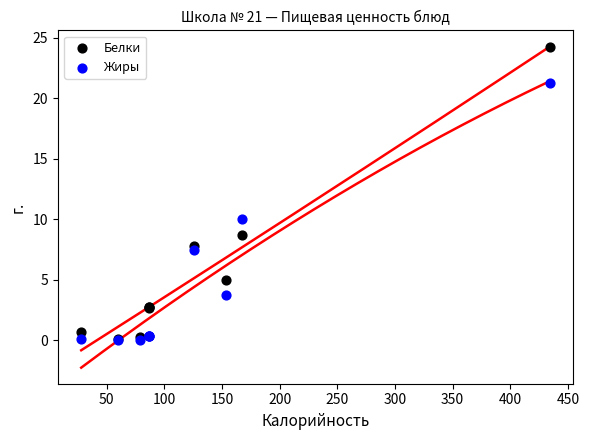

Across all series, what Y value is closest to 12?

10.0